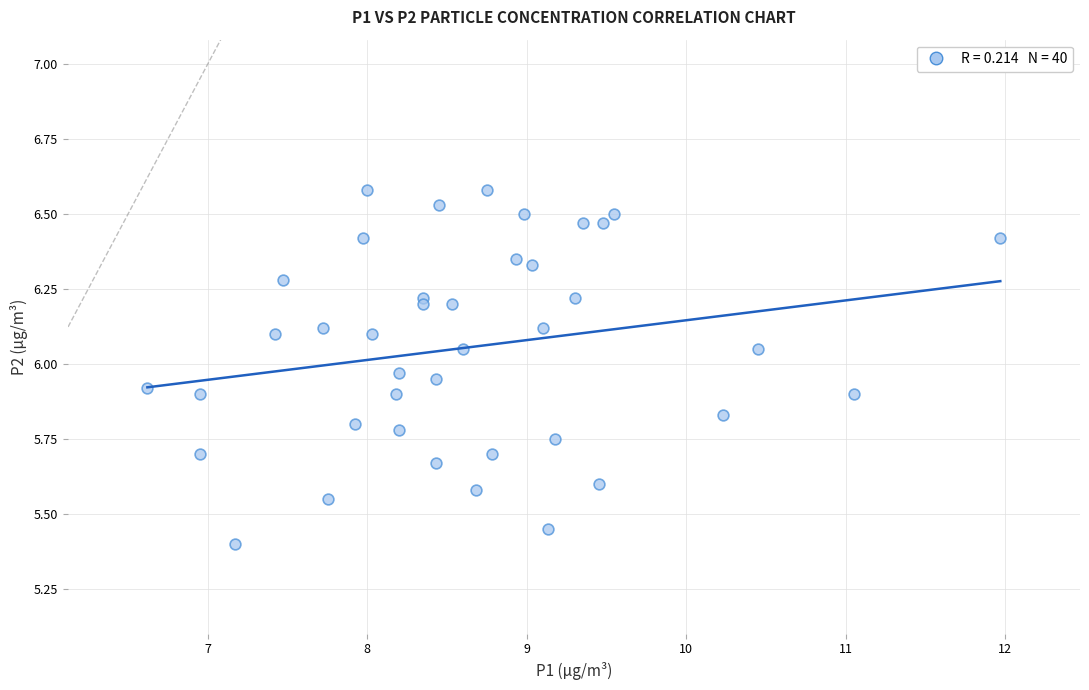

What is the range of X values (max minus min)?

5.4